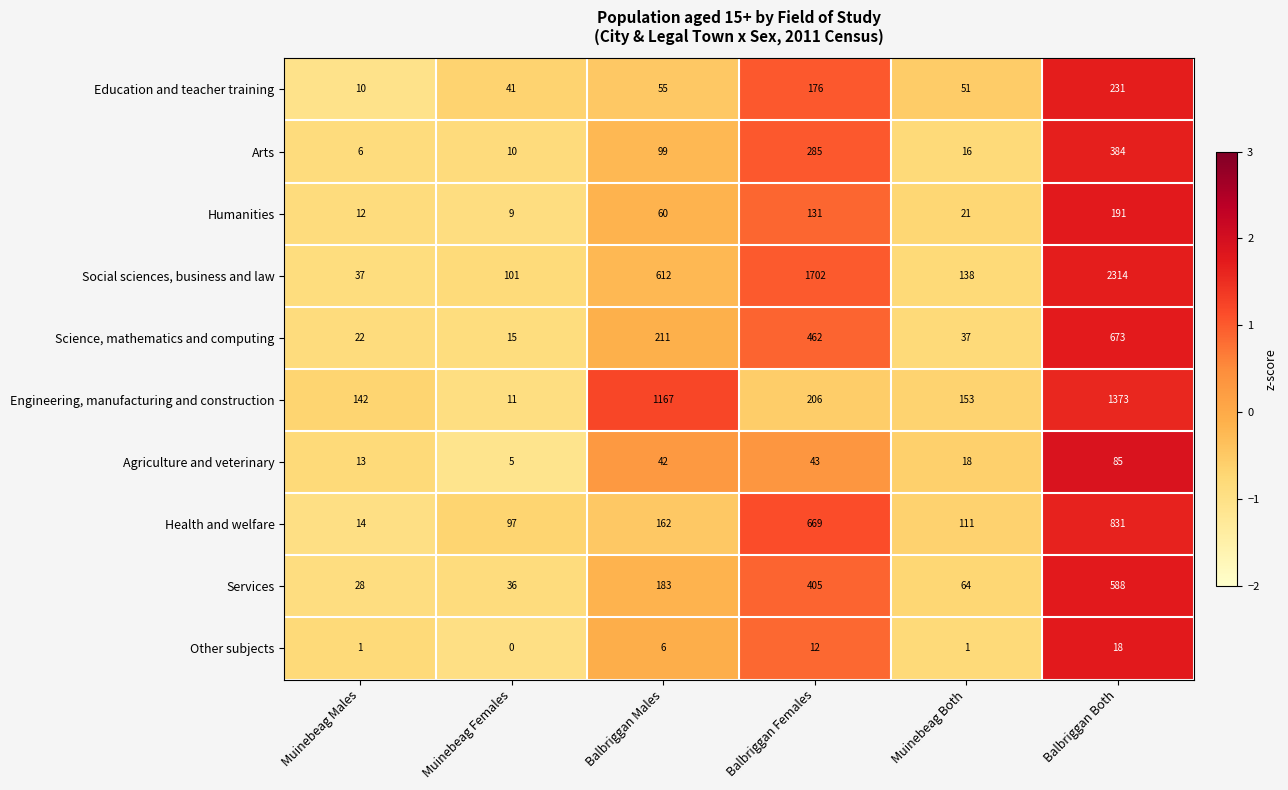

At how many categories does at least one series exceed 403?

3